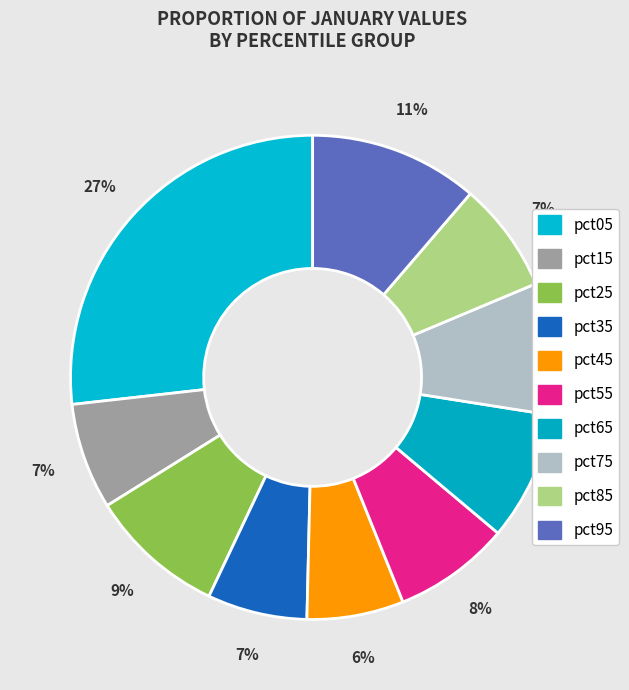

Count the number of slices in the pie.

10